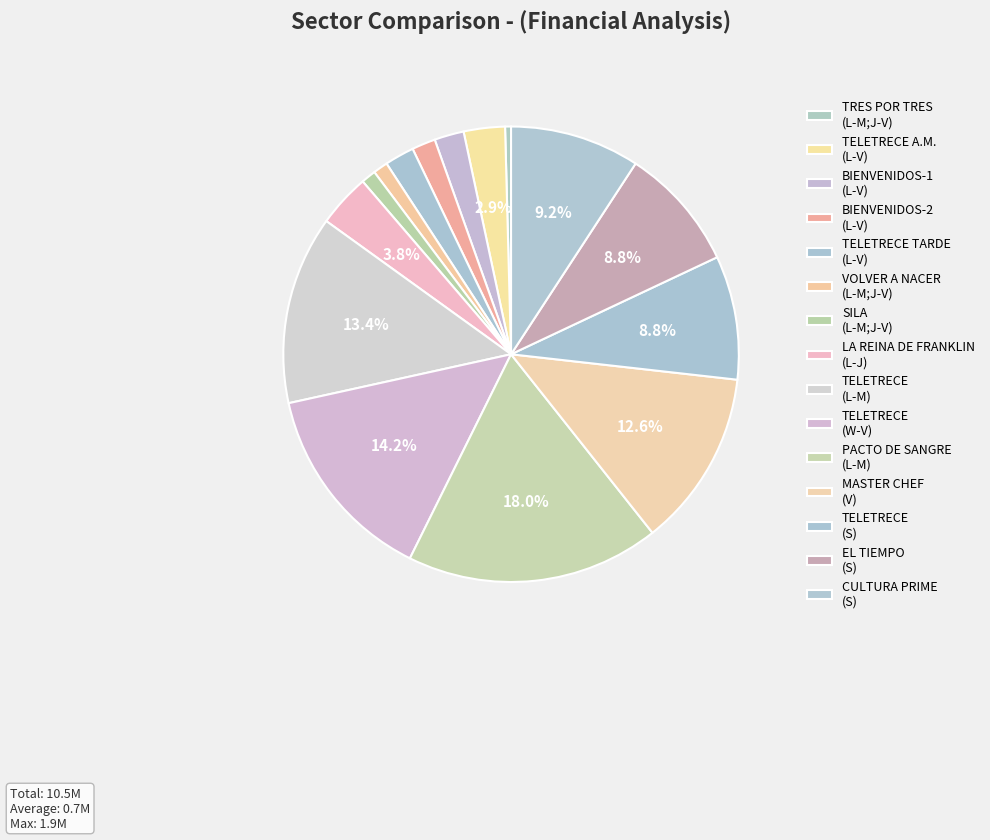

How many slices are in this pie chart?

15